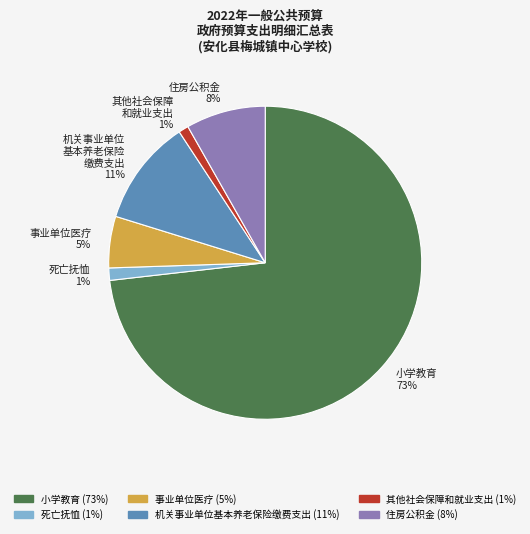

What is the largest slice in the pie chart?

小学教育 73%